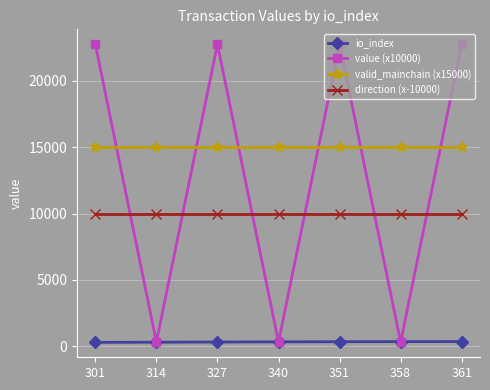

Which series ends up on top after the final intersection of direction (x-10000) and value (x10000)?

value (x10000)